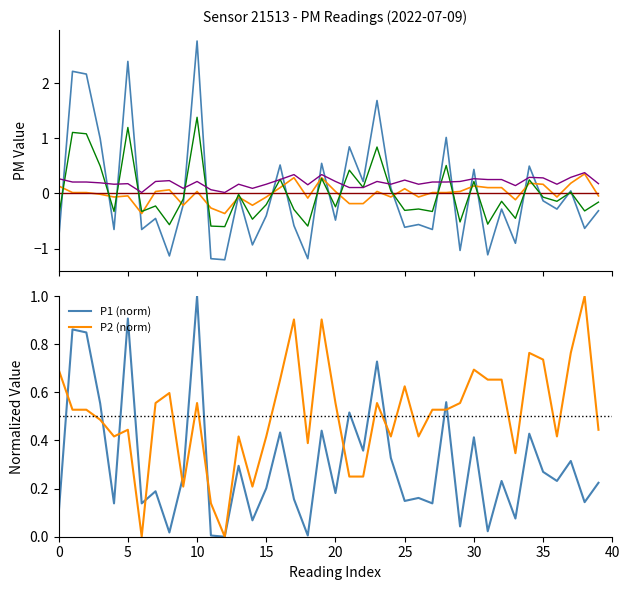

The value of P2 at 37 is 0.3. True or false?

False